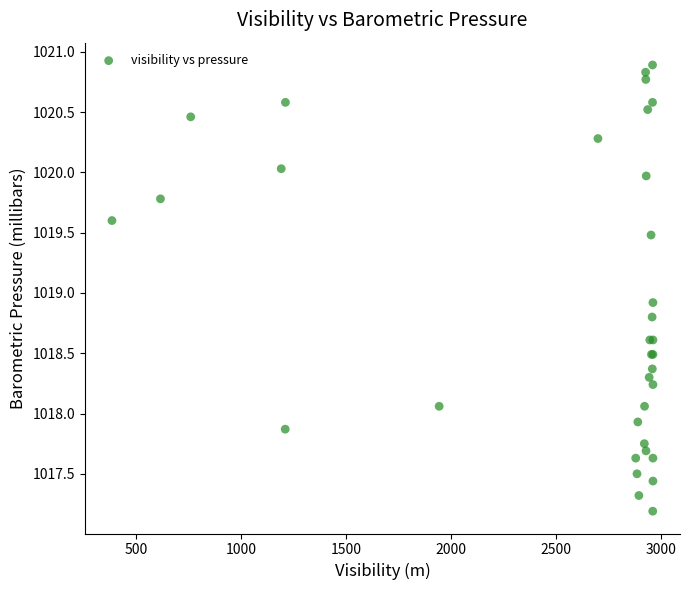

What Y value in the scatter plot is closest to 1019?

1018.9